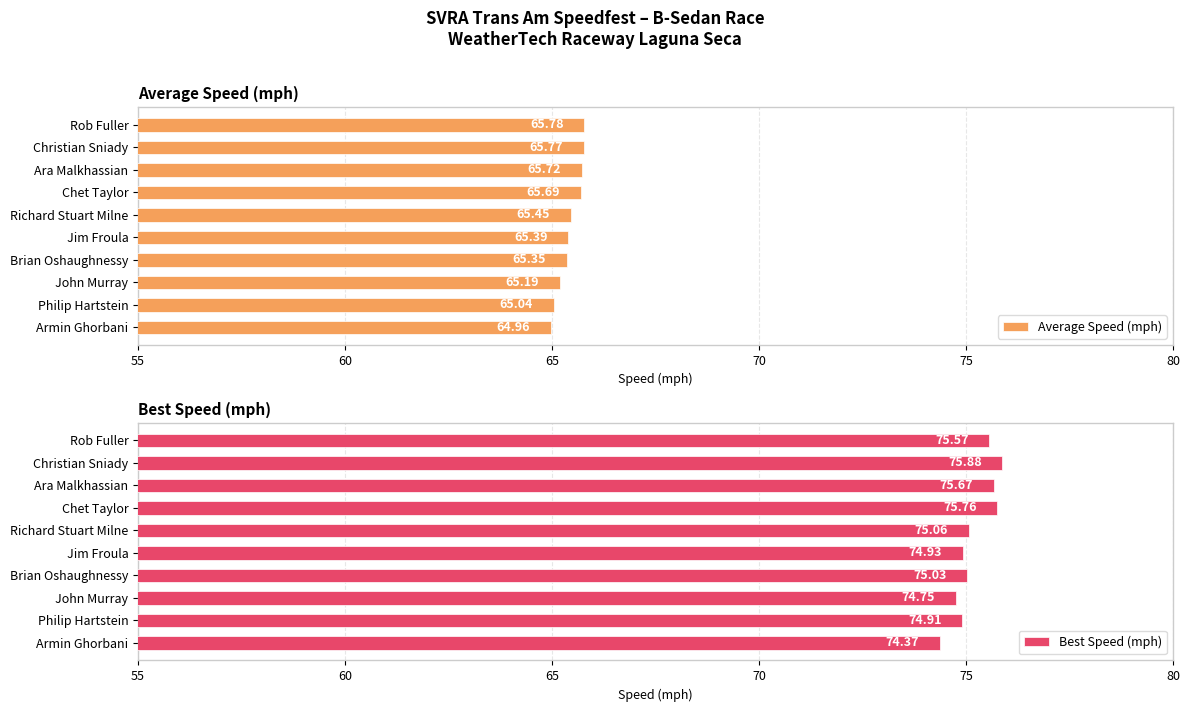

The Average Speed (mph) series shows 65.7 at Ara Malkhassian. True or false?

True